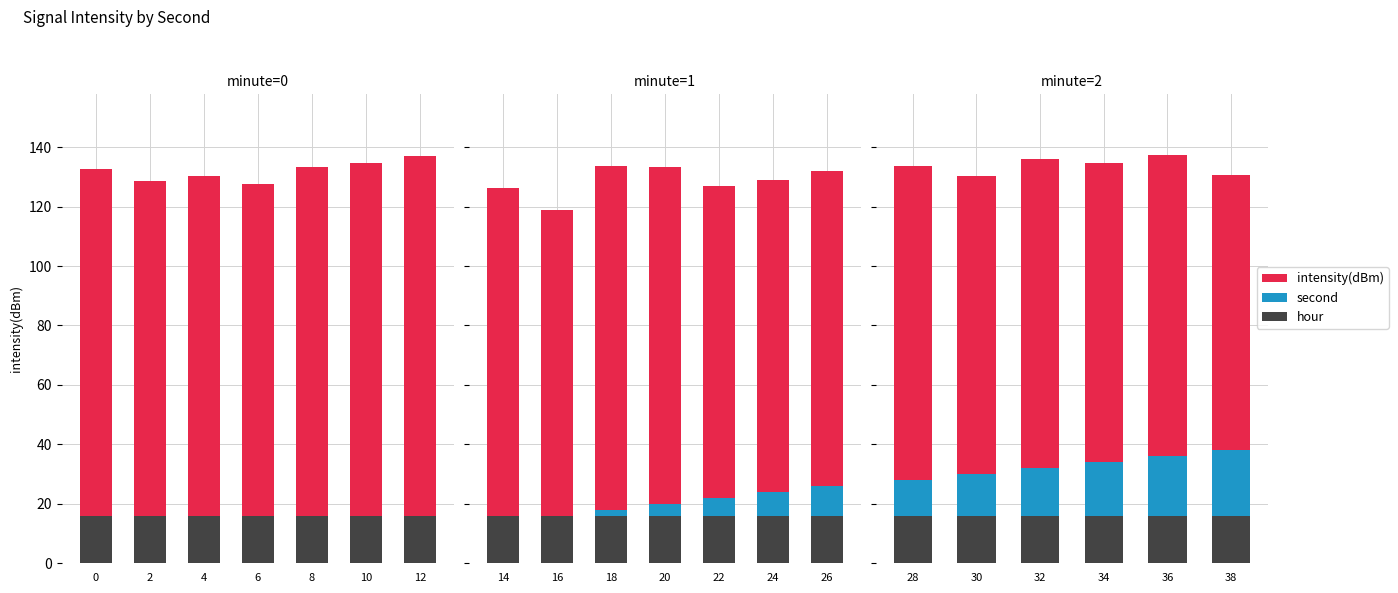

What is the greatest value displayed?

137.2